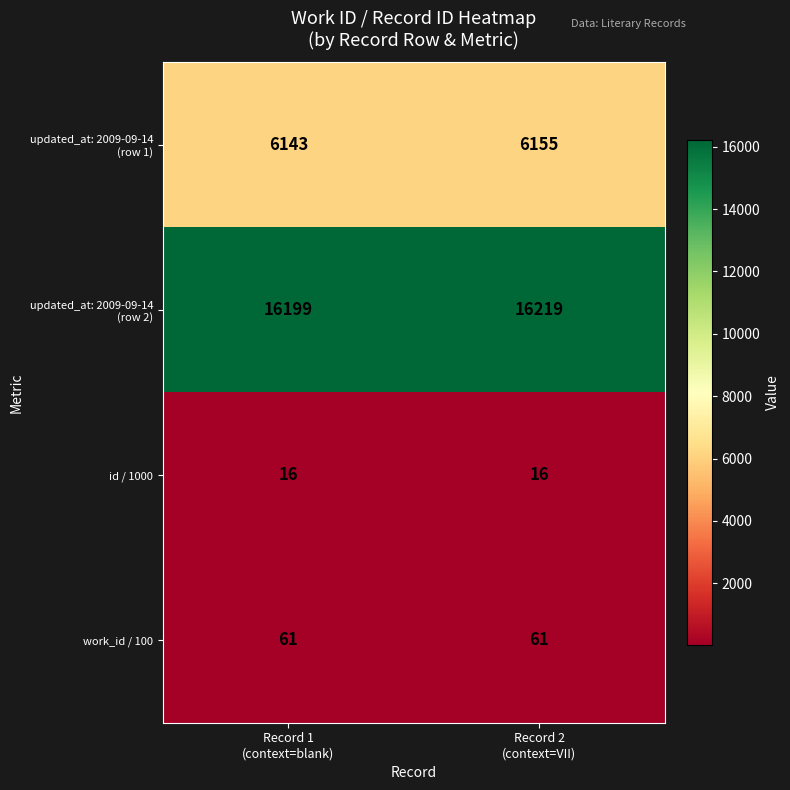

What is the smallest value displayed?

16